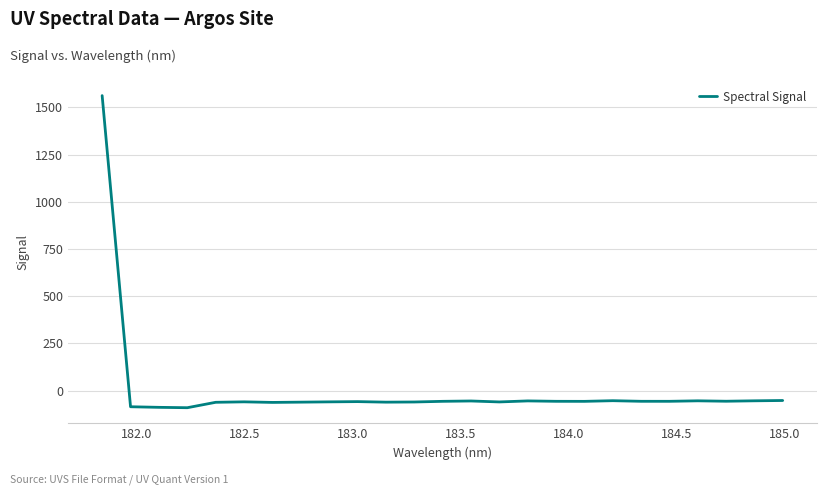

What is the difference between the maximum and minimum values?

1653.0